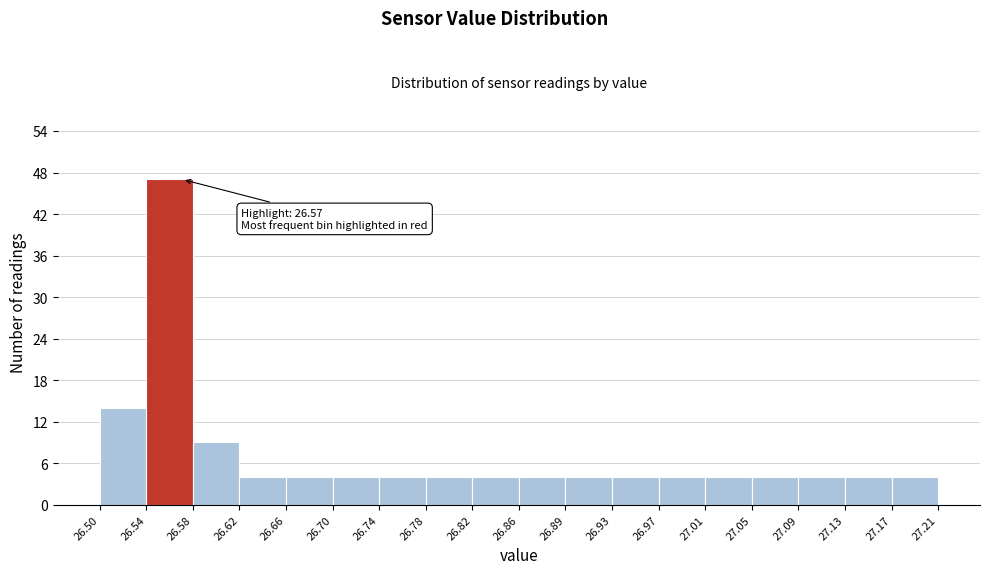

Over which range of the x-axis is the bar tallest?

26.54 to 26.58